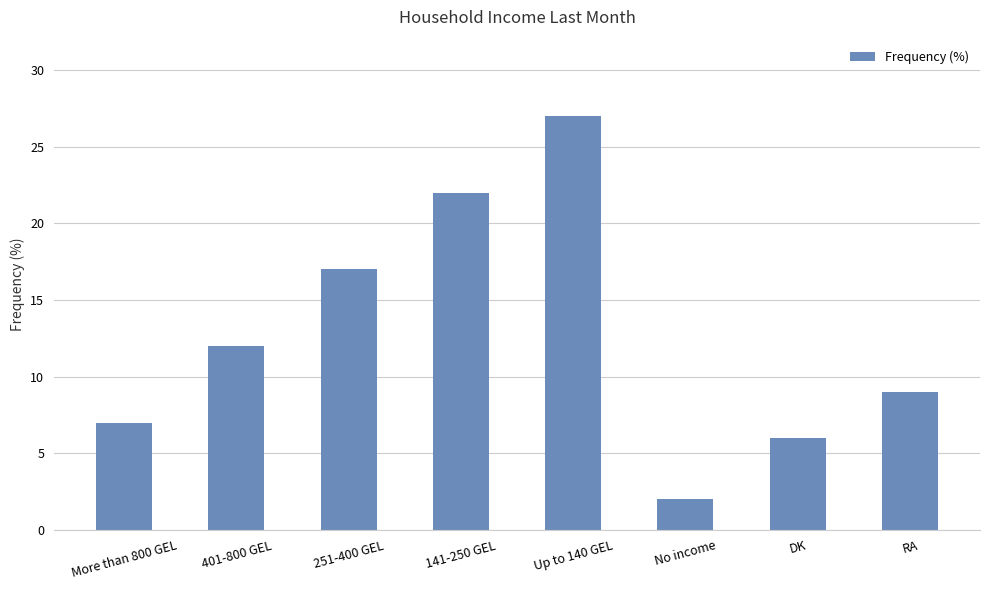

At which category does the chart reach its minimum across all series?

No income